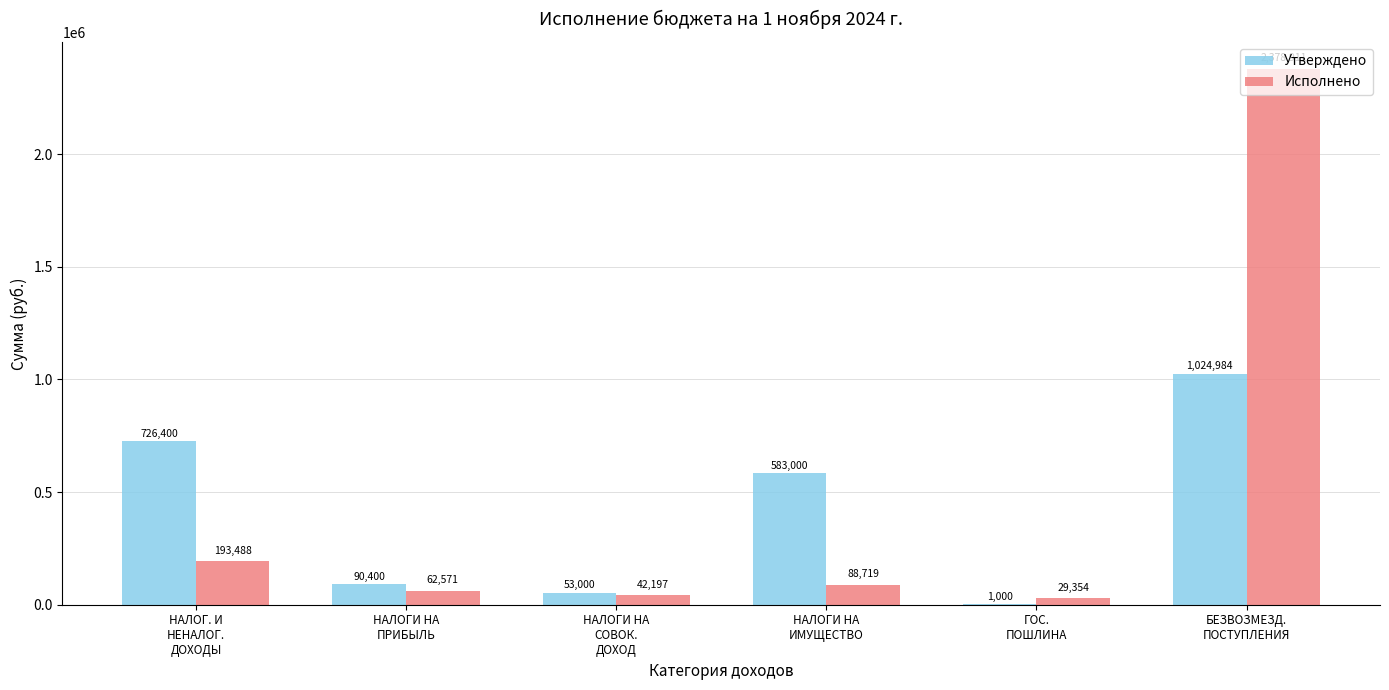

Which series has the largest total across all categories?

Исполнено